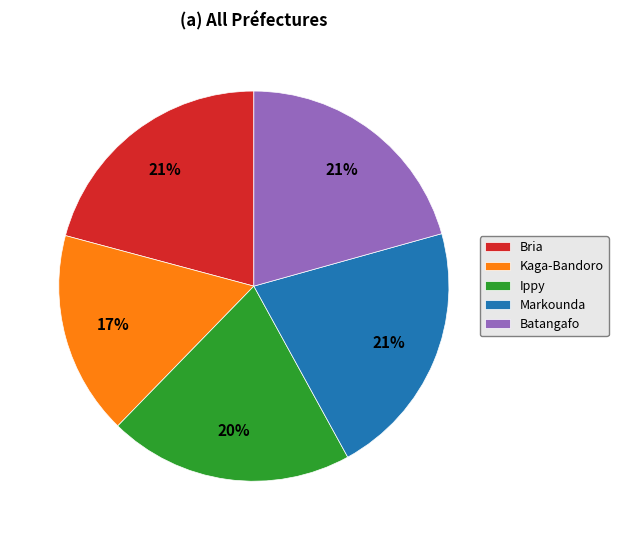

Is Bria the majority of the pie?

No